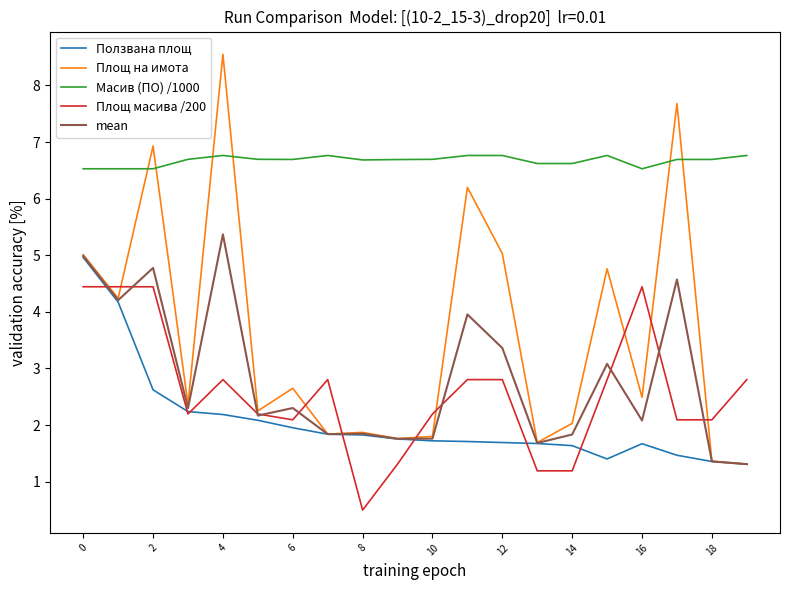

Does the chart have visible grid lines?

No